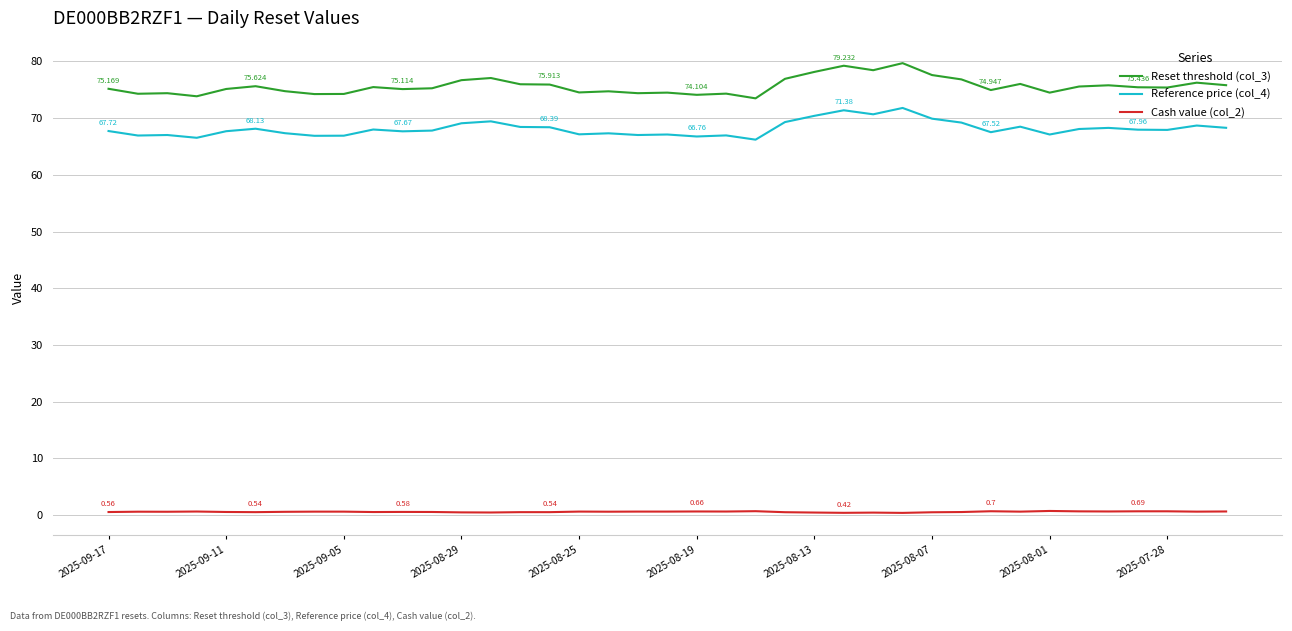

True or false: Reference price (col_4) and Cash value (col_2) cross at least once.

False